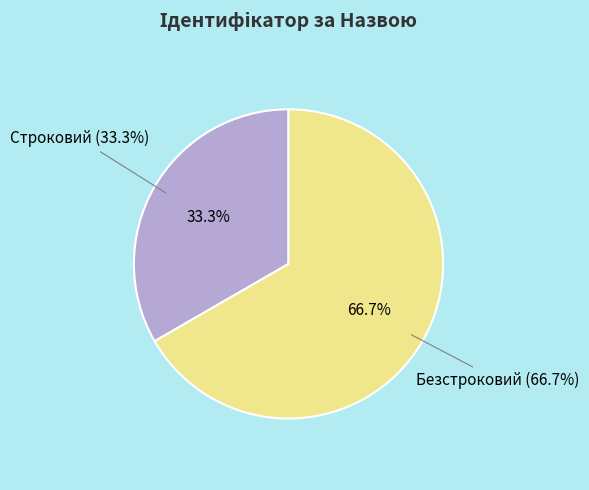

To the nearest percent, what is the difference between the largest and smallest slice percentages?

33%